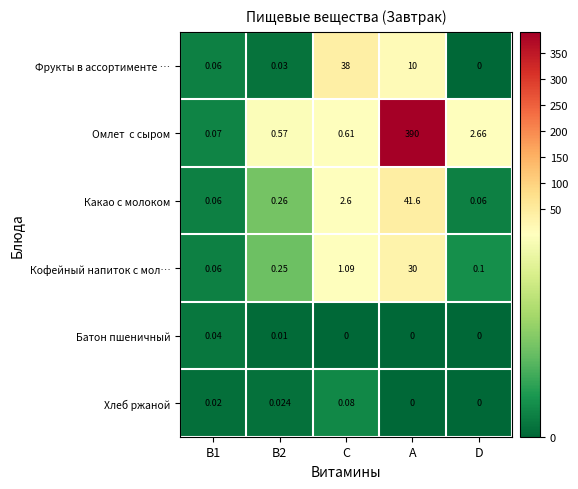

How many data points does each series have?

5